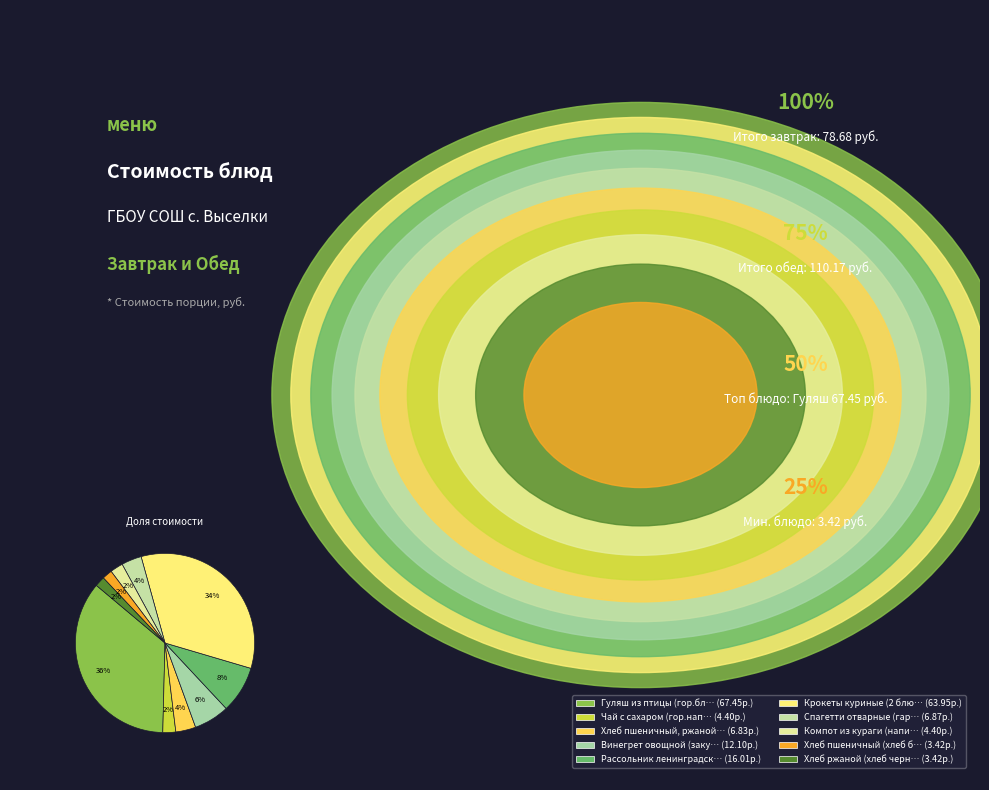

Does any single category account for the majority?

No